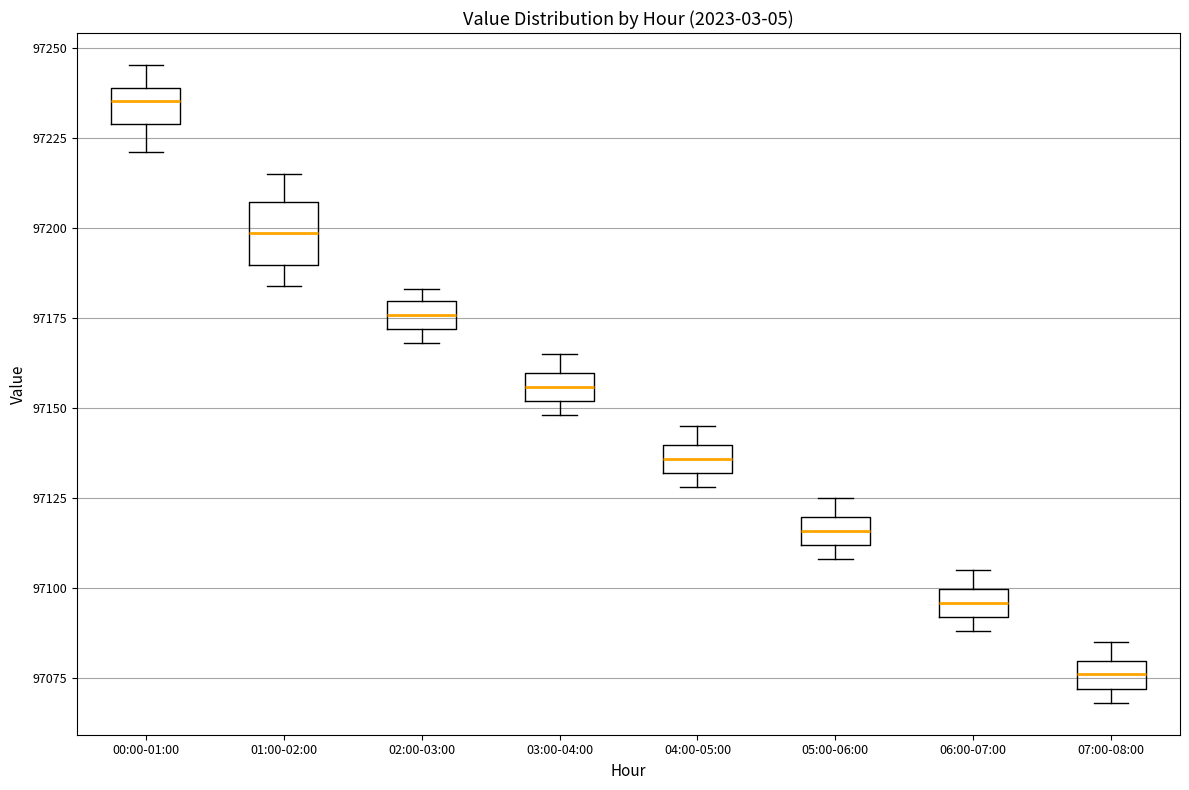

Comparing the boxes themselves (not the whiskers), which one is the tallest?

01:00-02:00